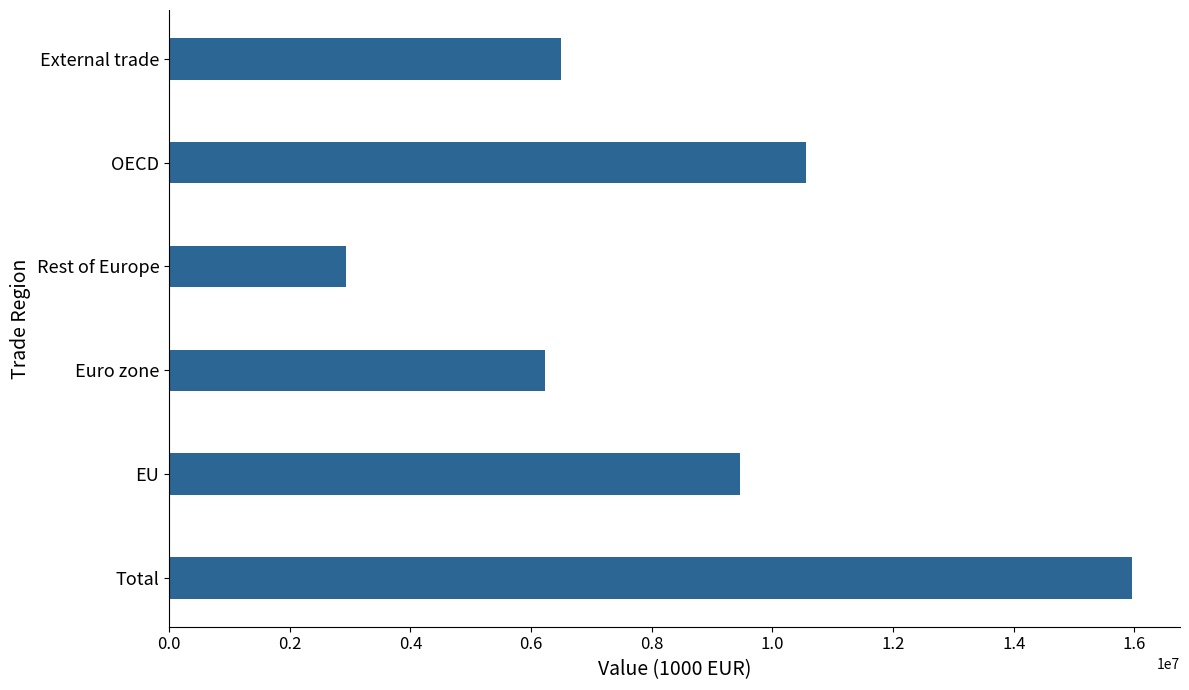

What is the average value?

8605653